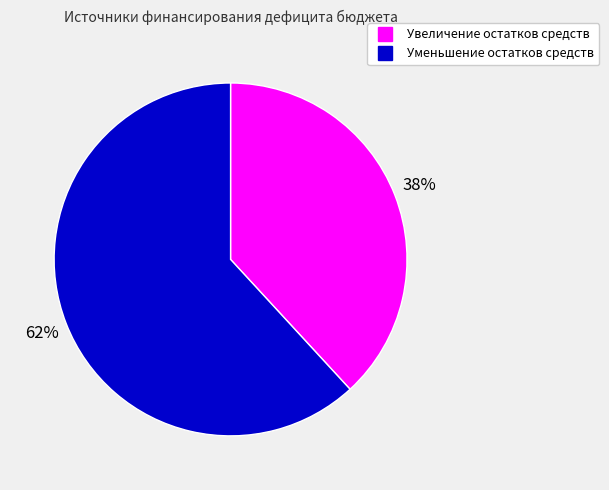

Is there any slice that represents more than half of the pie?

Yes